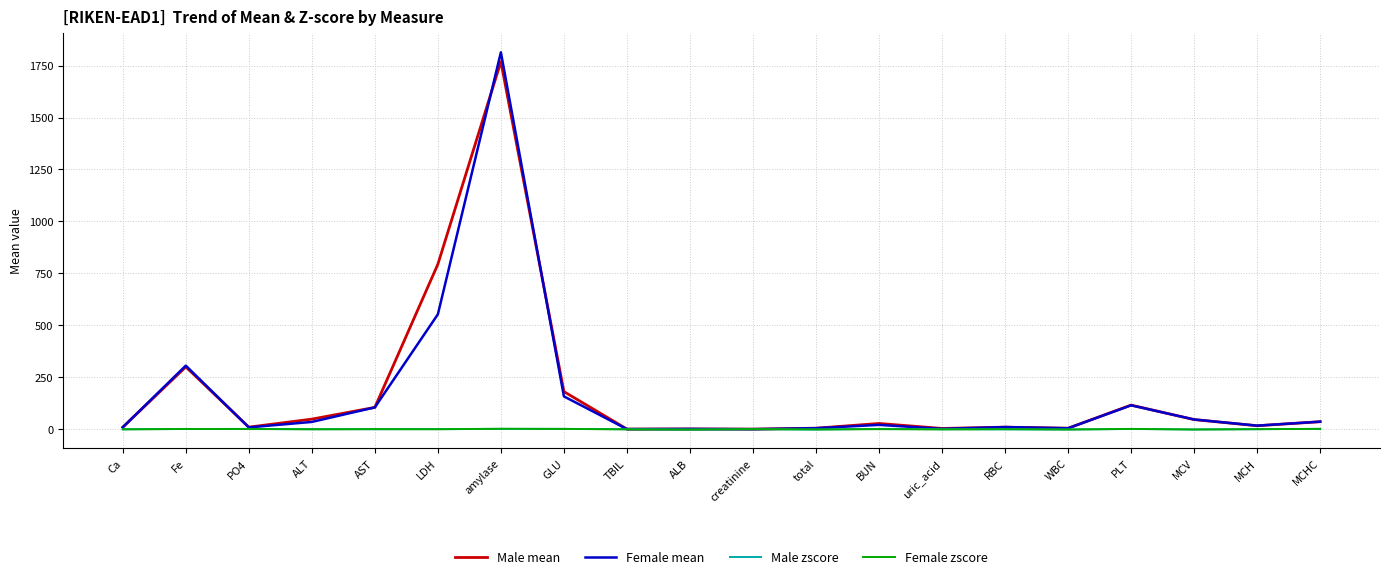

Where is the first local minimum for Female mean?

PO4